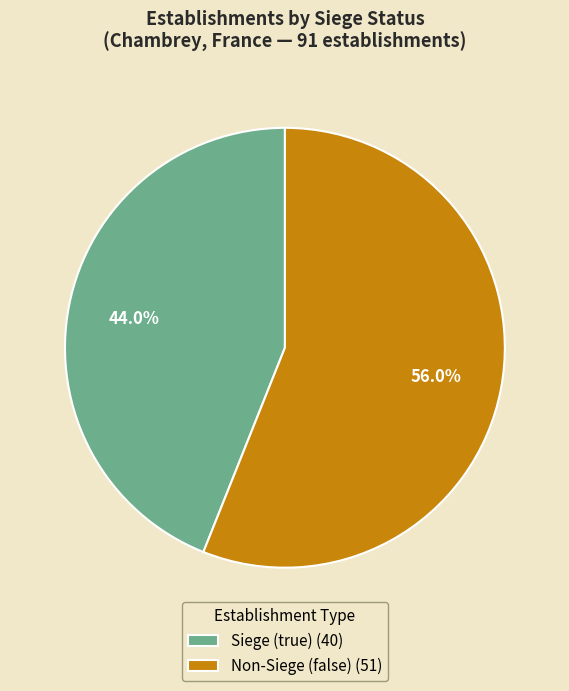

Which category has the smallest portion of the pie?

Siege (true) (40)